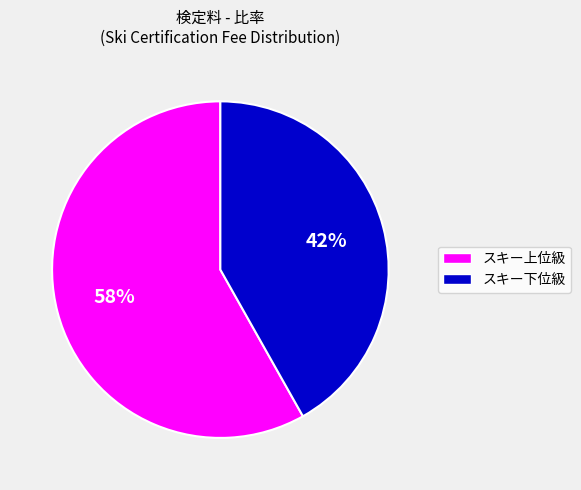

To the nearest percent, what is the difference between the largest and smallest slice percentages?

16%